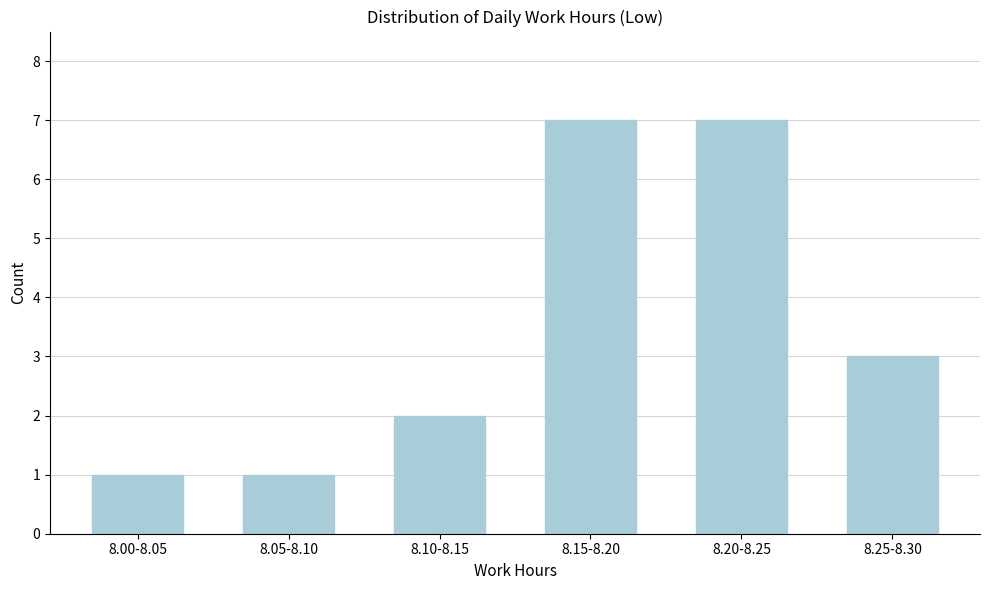

Reading left to right, what are all the values shown in this chart?

1	1	2	7	7	3